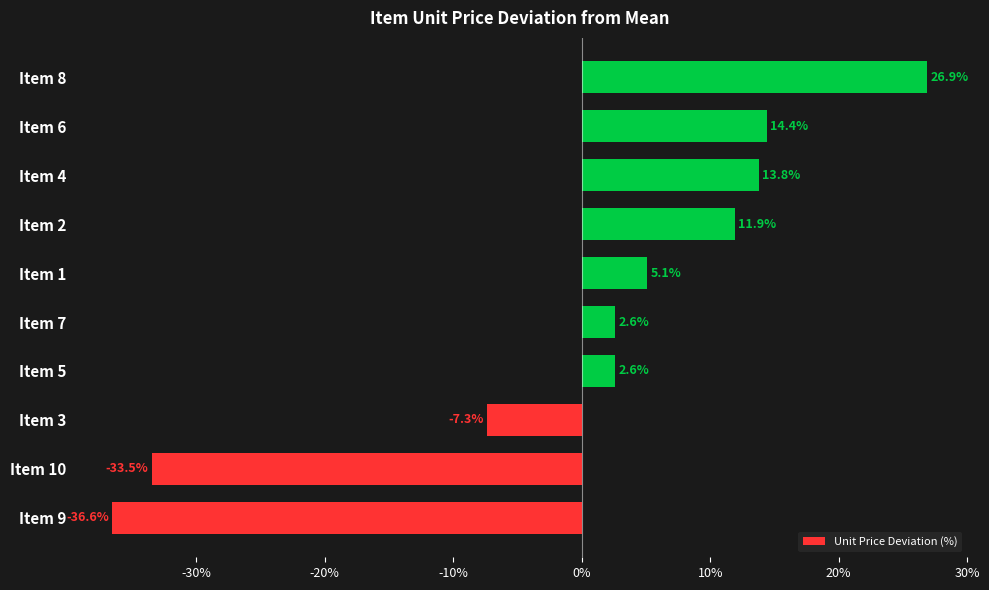

What is the ratio of the value at Item 4 to the value at Item 1?

2.7